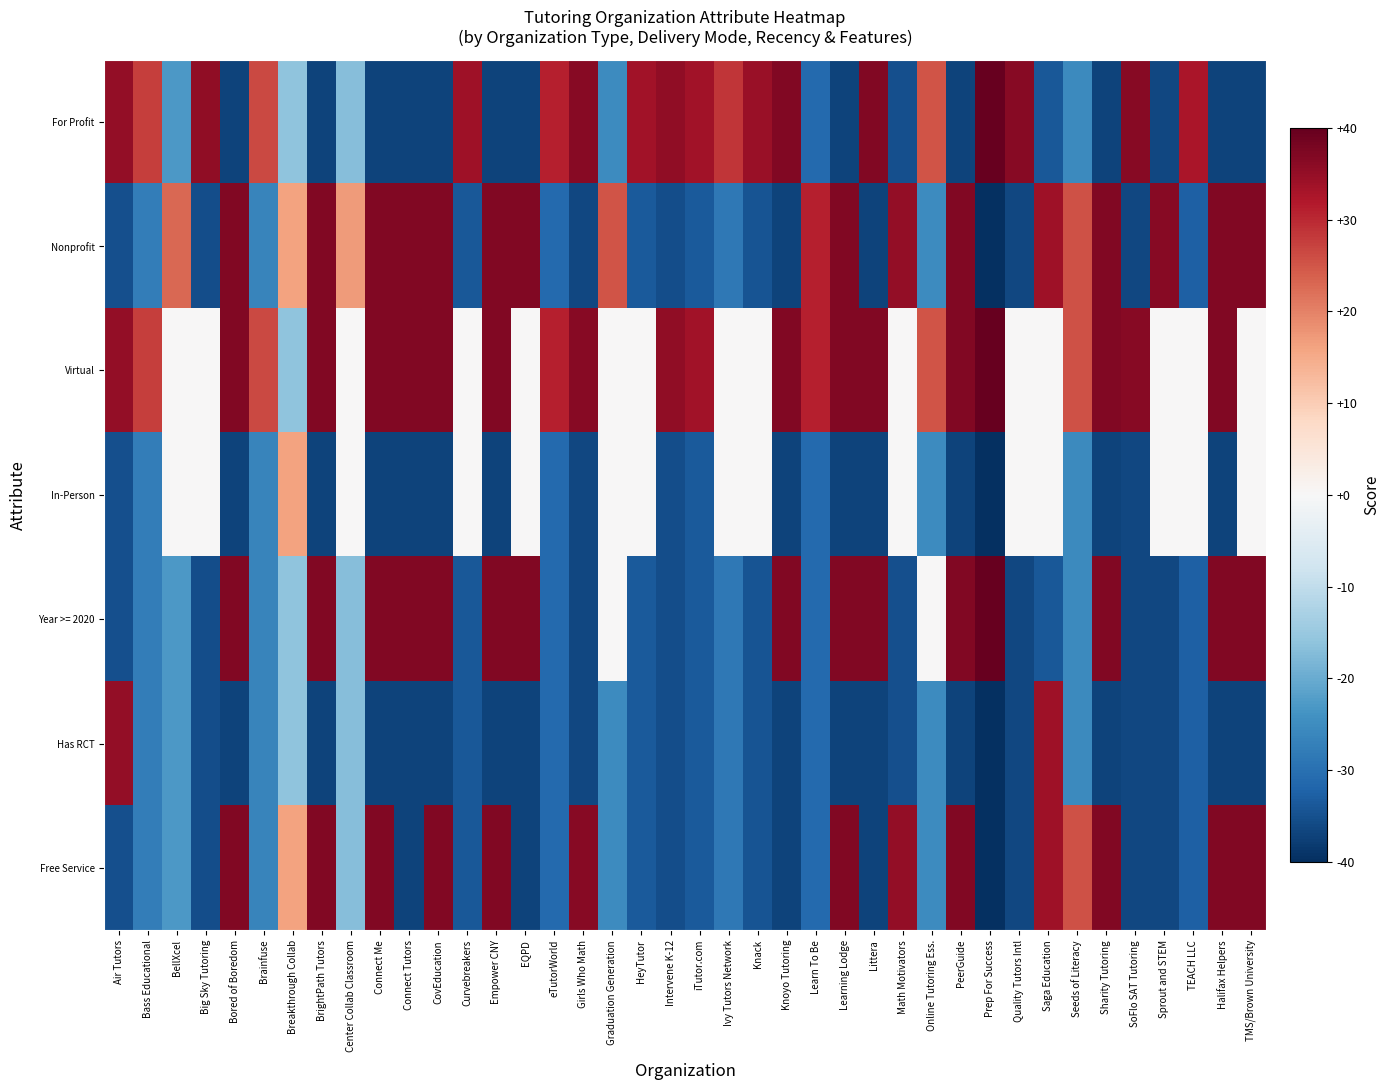

How many data points does each series have?

40